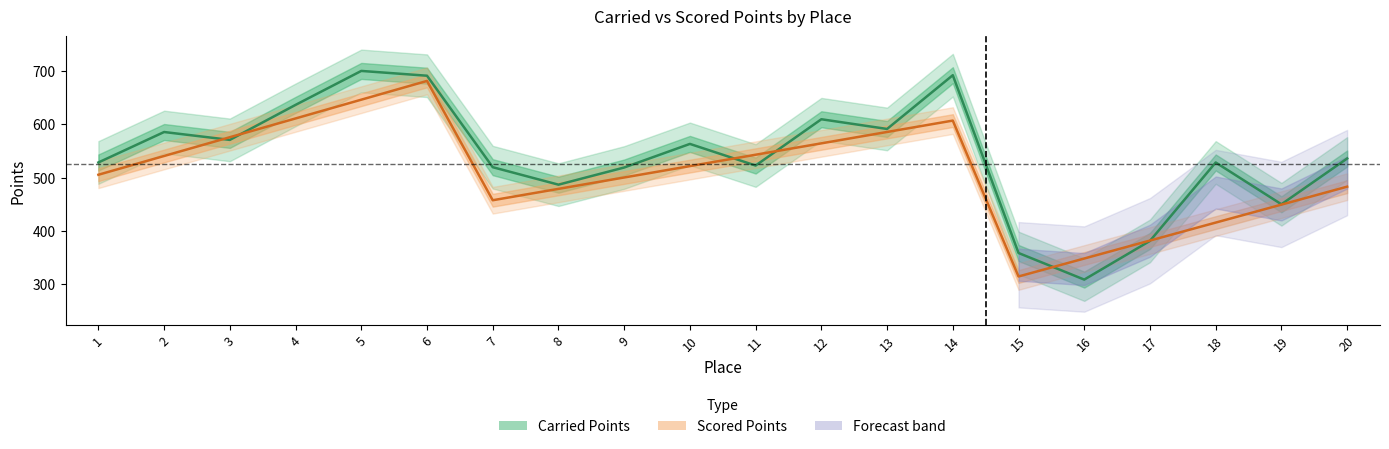

True or false: Scored Points and Carried Points intersect in this chart.

True